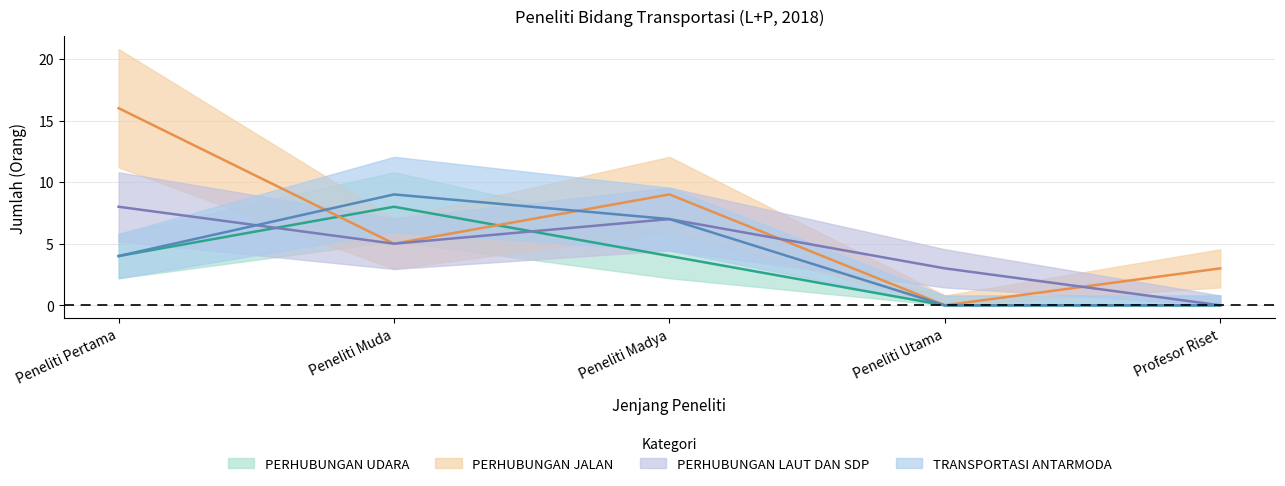

How many intersections are there between TRANSPORTASI ANTARMODA and PERHUBUNGAN JALAN?

2